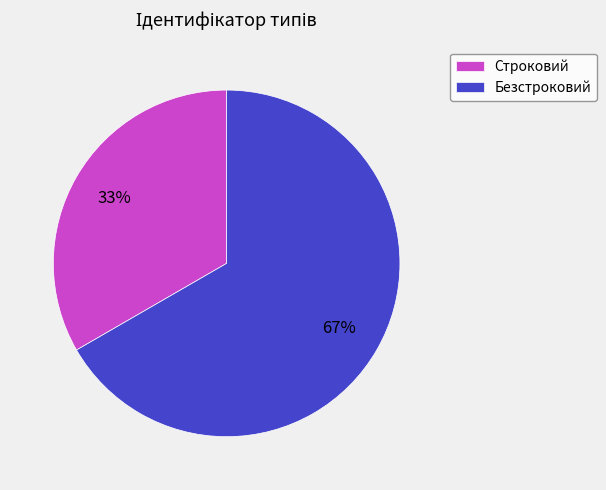

How many slices are in this pie chart?

2